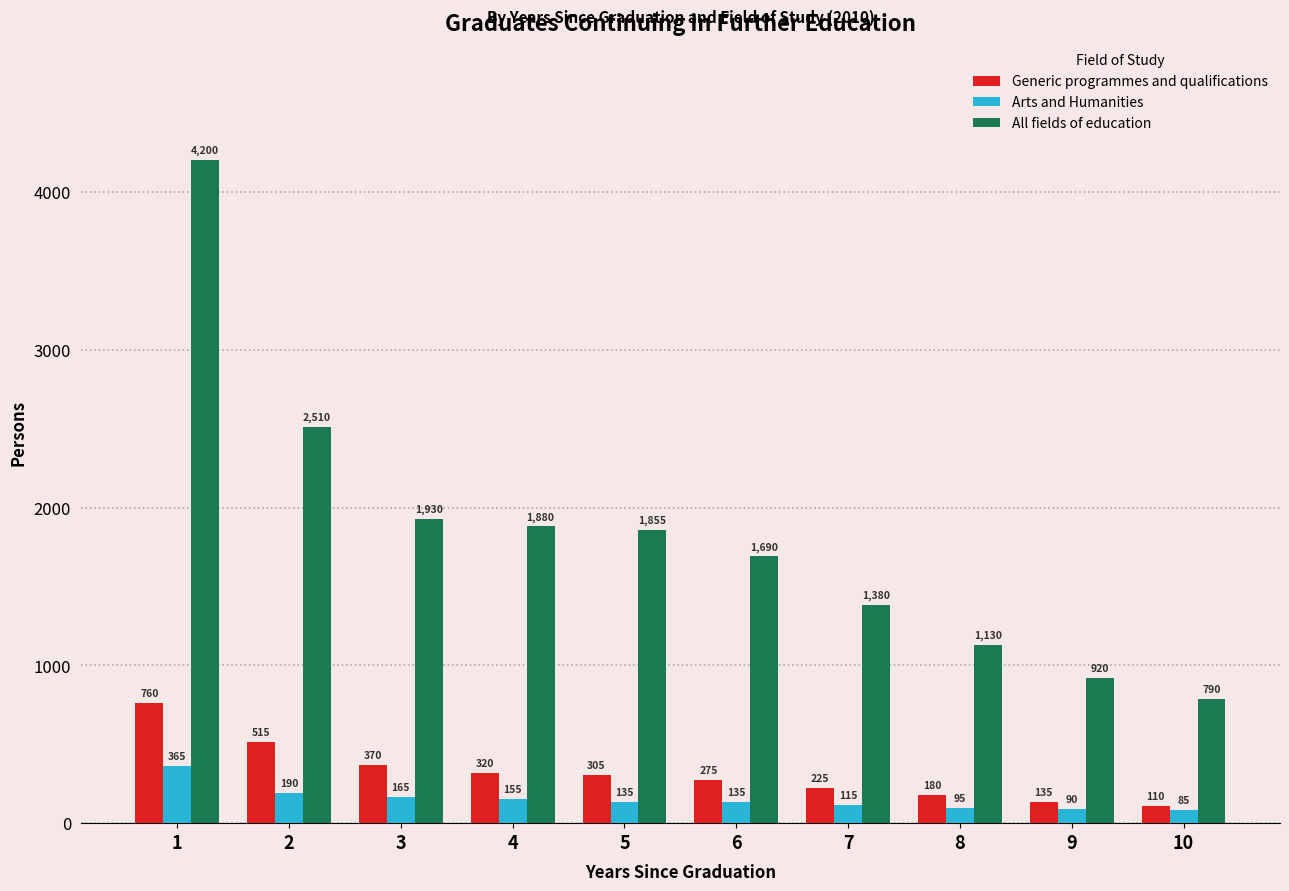

What is the sum of the Generic programmes and qualifications values at 9 and 5?

440